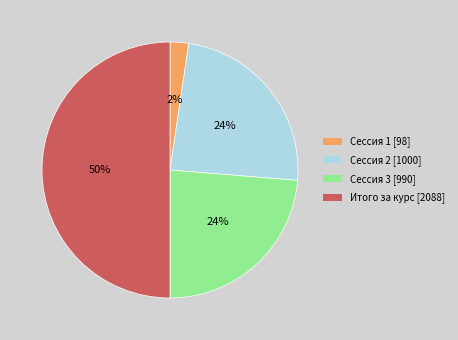

Does Сессия 1 [98] represent more than half of the total?

No